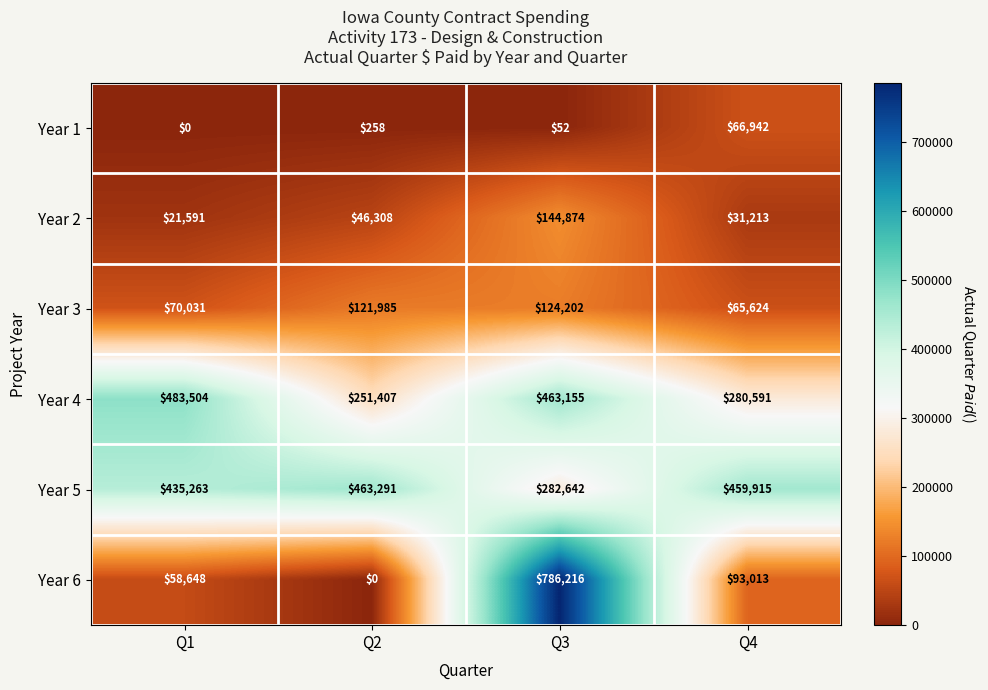

What is the difference between the second highest and minimum values in the Year 2 series?

24717